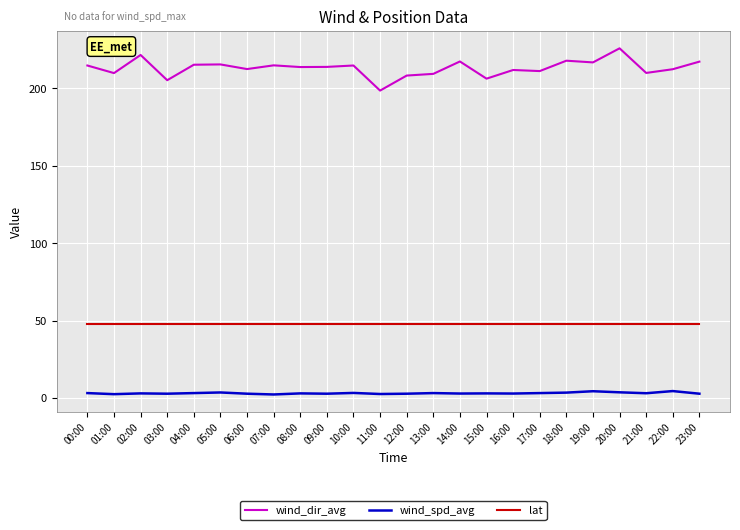

Which series has the widest spread of values?

wind_dir_avg